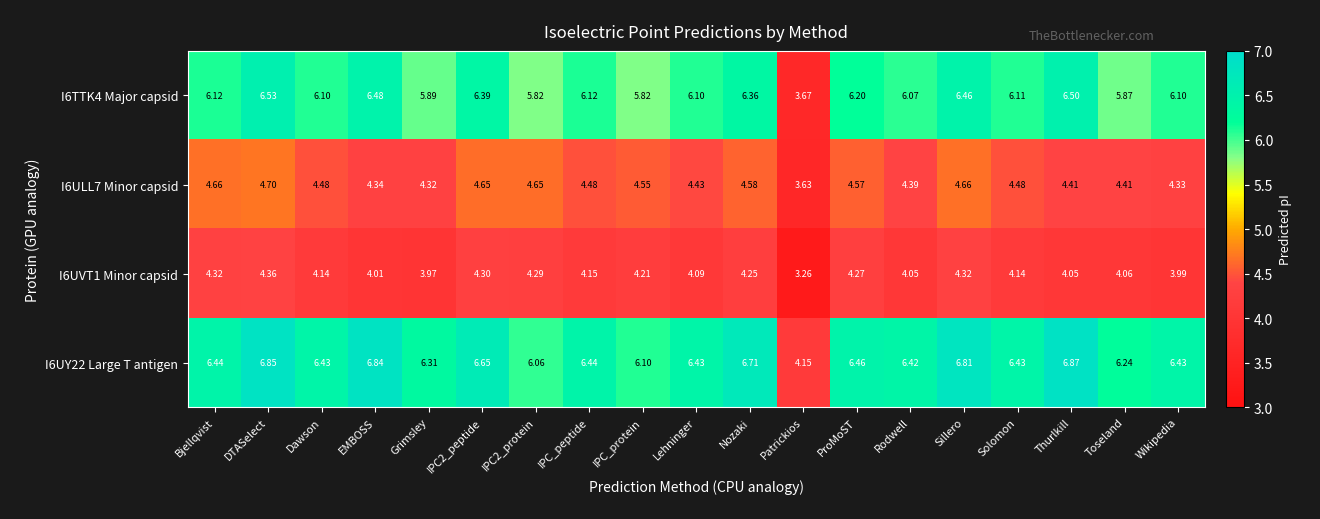

At which category does the chart reach its minimum across all series?

Patrickios